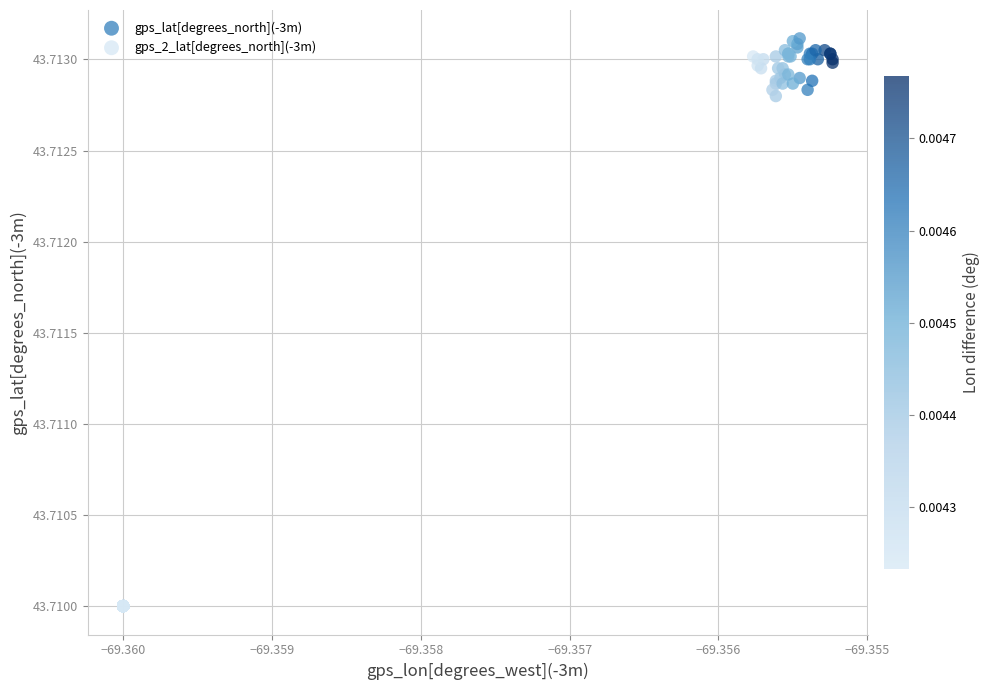

Which series reaches the minimum Y coordinate?

gps_2_lat[degrees_north](-3m)